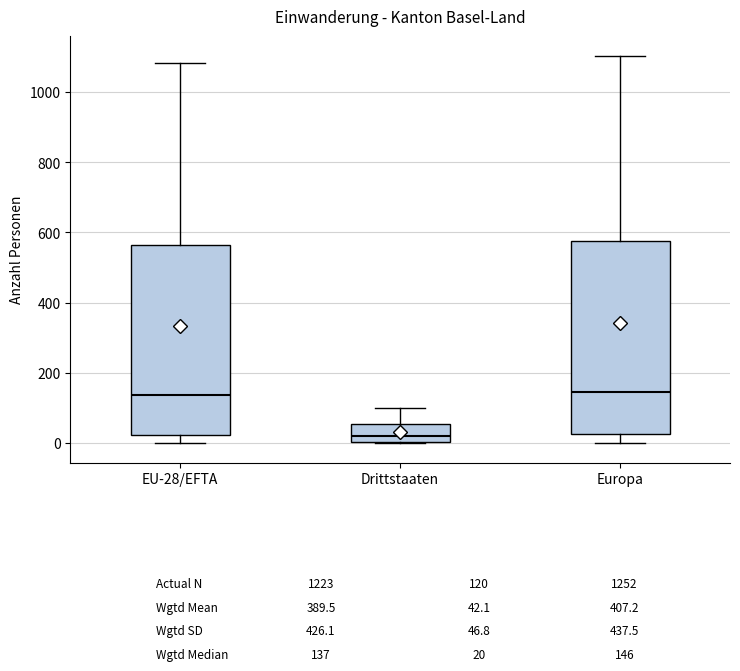

Reading left to right, read every box against the y-axis: the position of its median line, the range the box covers, and the ends of its whiskers. The values are not printed on the chart, so give them approximately, as read against the axis.

EU-28/EFTA: median 140, box 20 to 560, whiskers 0 to 1080
Drittstaaten: median 20, box 0 to 60, whiskers 0 to 100
Europa: median 140, box 20 to 580, whiskers 0 to 1100